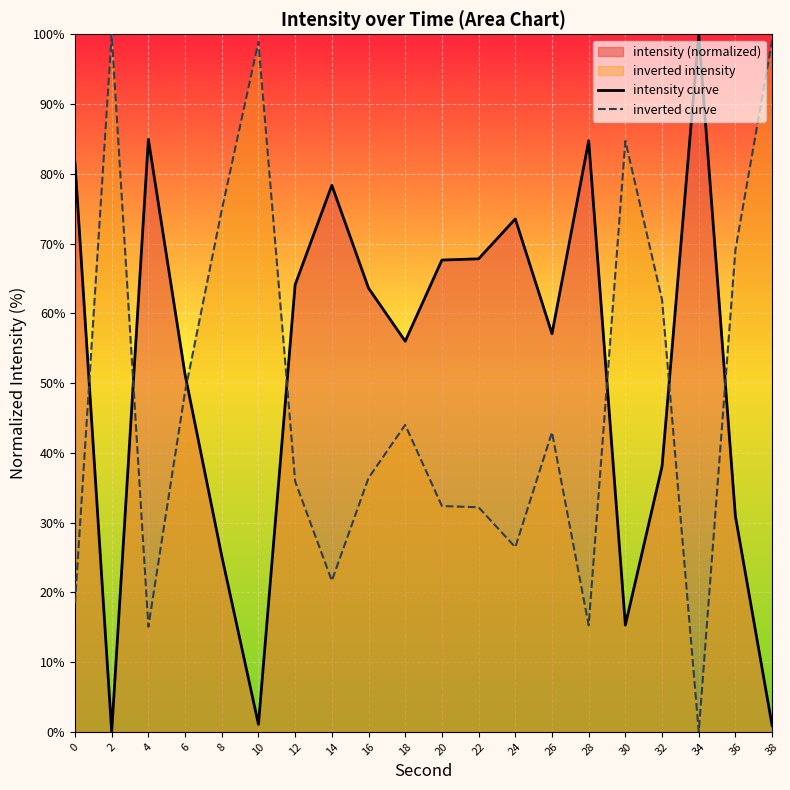

How many values in the inverted curve series are below 42?

10